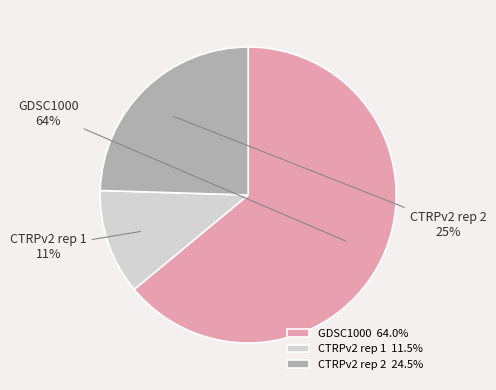

Is it true that CTRPv2 rep 2 is 25% of the pie?

True